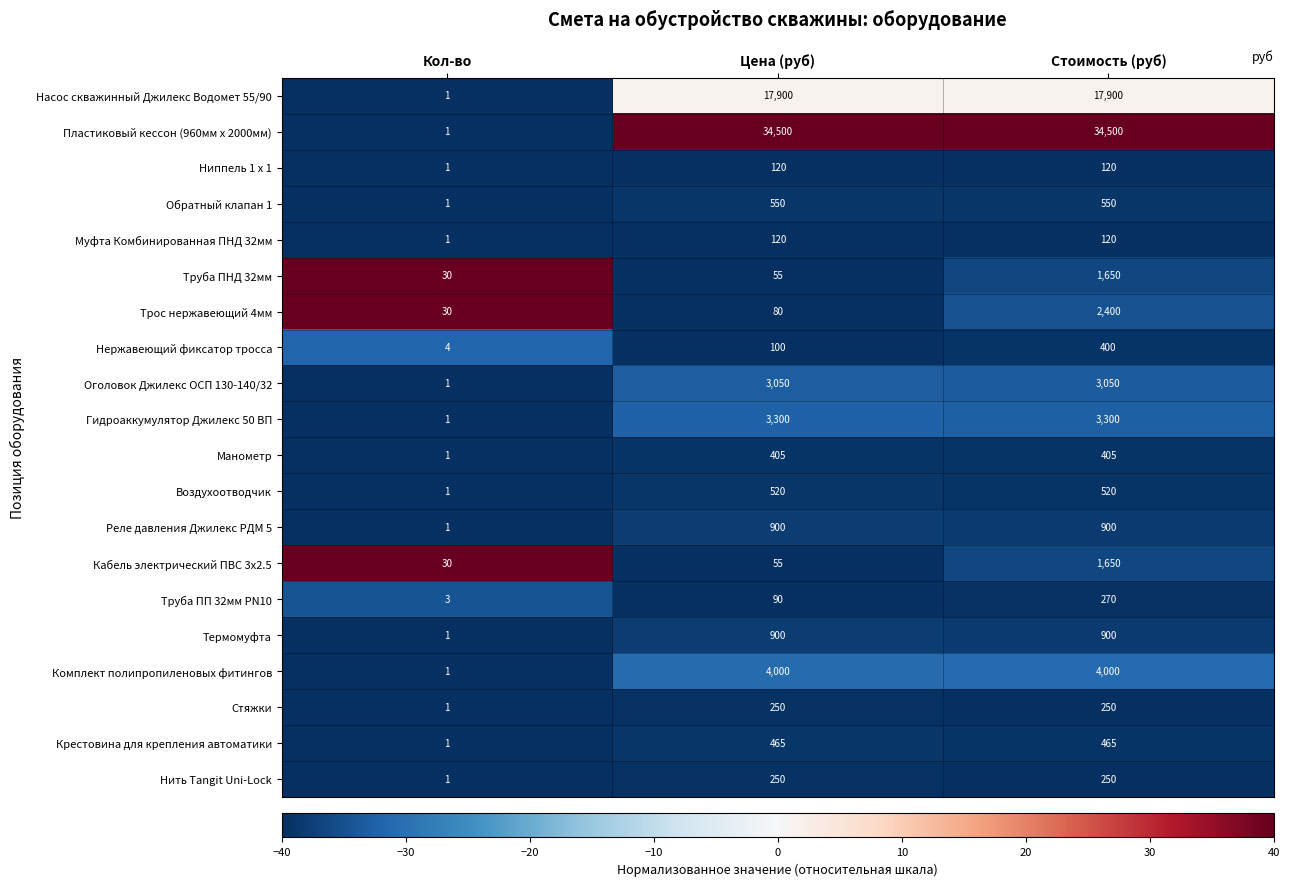

What is the total value across all series at Стоимость (руб)?

73600